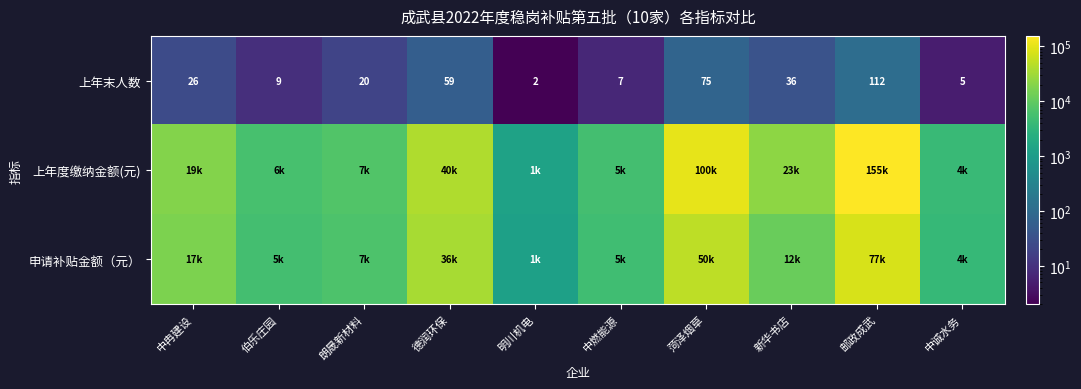

Rank the categories by 上年末人数 value from highest to lowest.

邮政成武, 菏泽烟草, 德润环保, 新华书店, 中冉建设, 朗晟新材料, 伯乐庄园, 中燃能源, 中诚水务, 明川机电